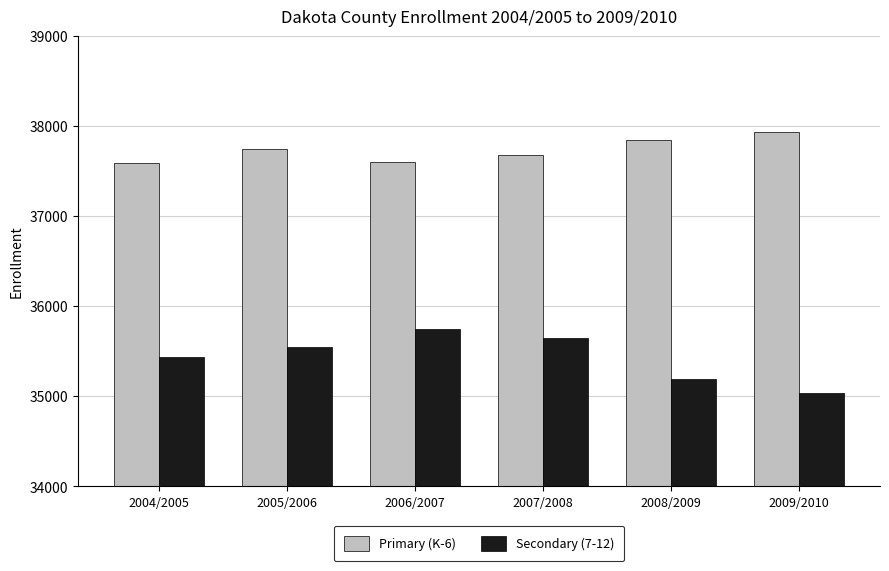

Count the number of categories in the chart.

6